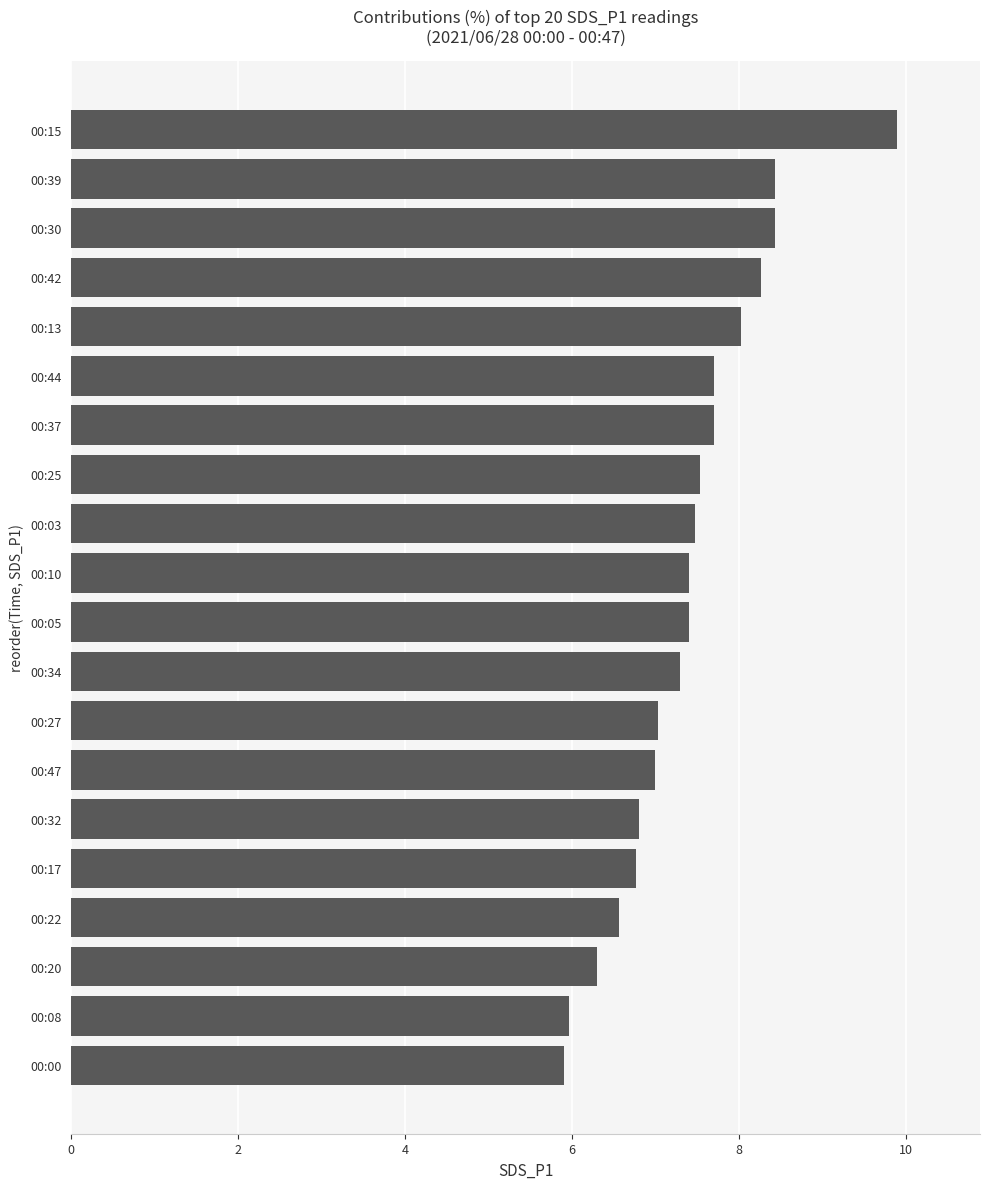

Between 00:30 and 00:44, which is larger?

00:30